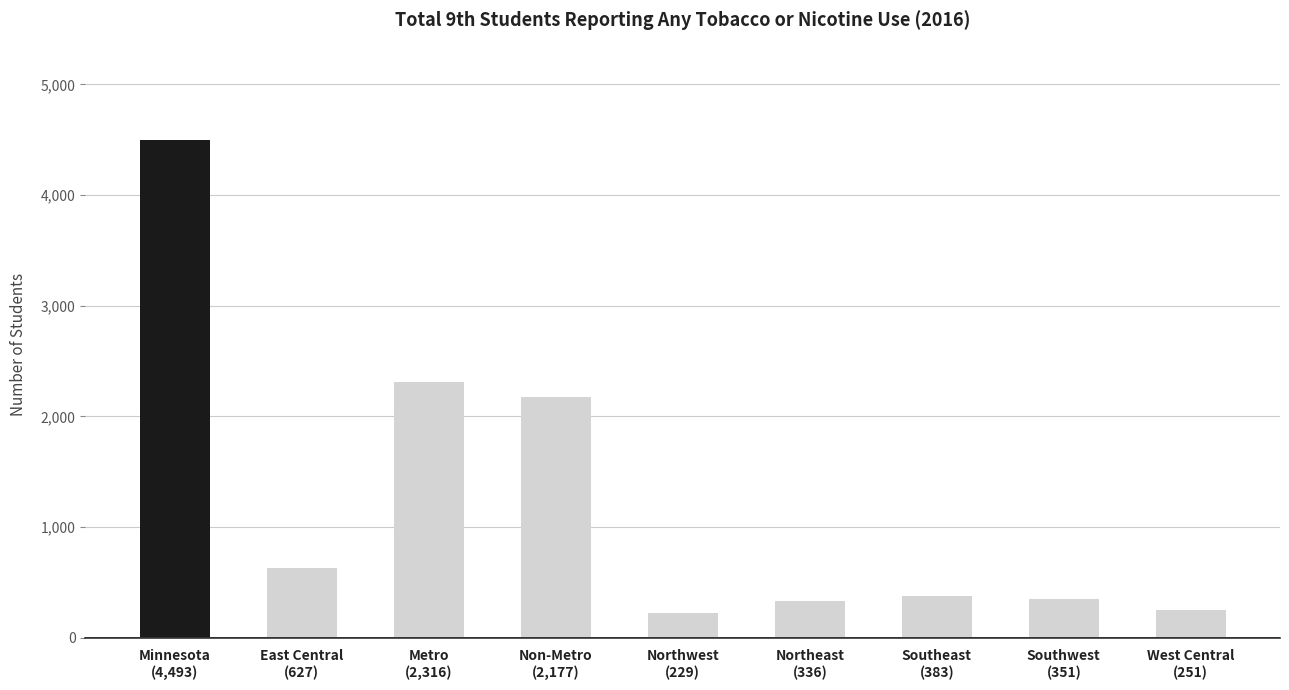

What is the value of the 2nd bar from the left?

627